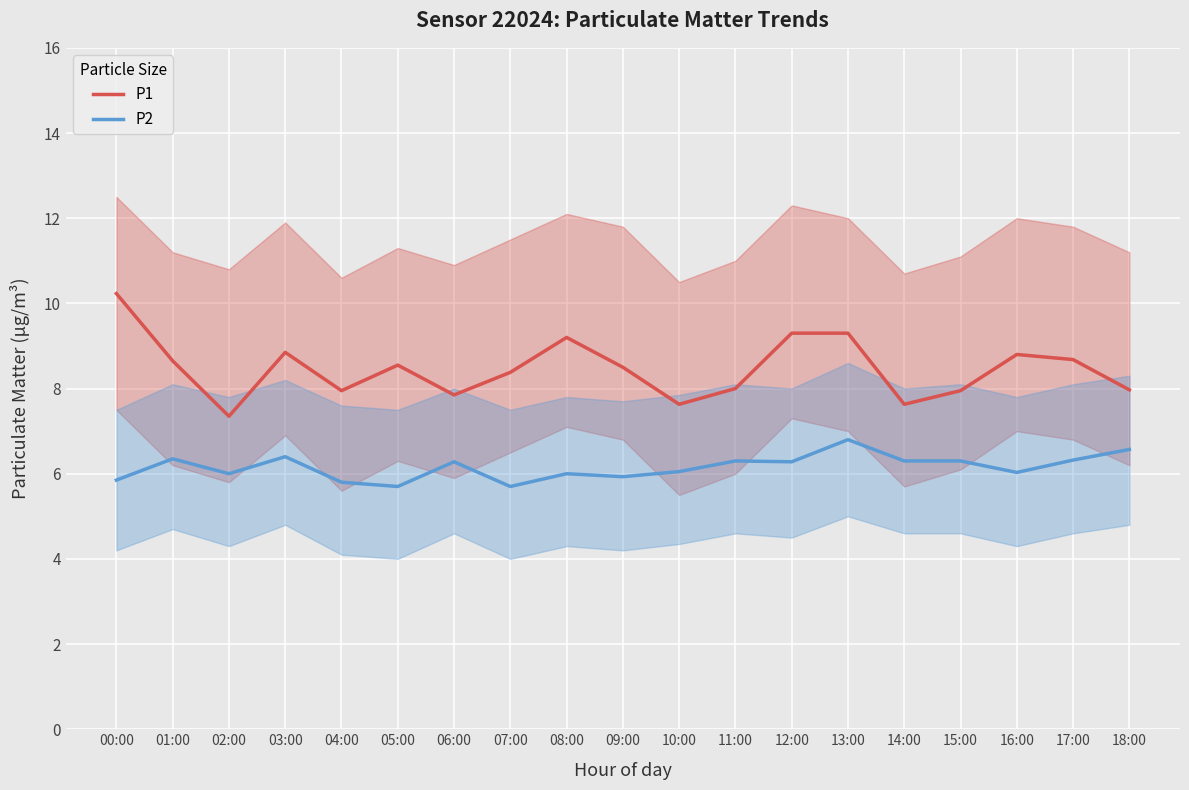

True or false: P2 and P1 cross at least once.

False